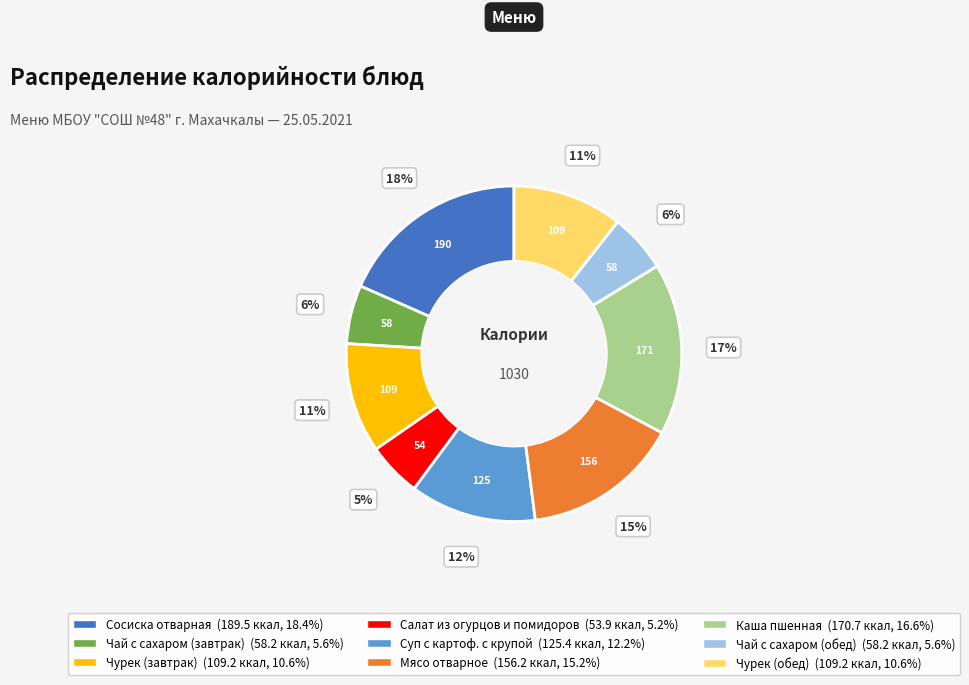

Between Сосиска отварная and Чурек (завтрак), which is larger?

Сосиска отварная